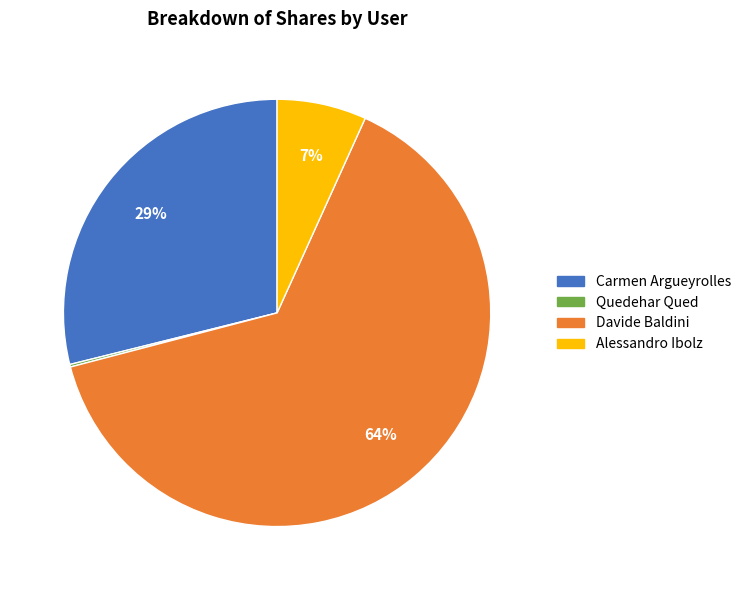

Is it true that Alessandro Ibolz is 13% of the pie?

False